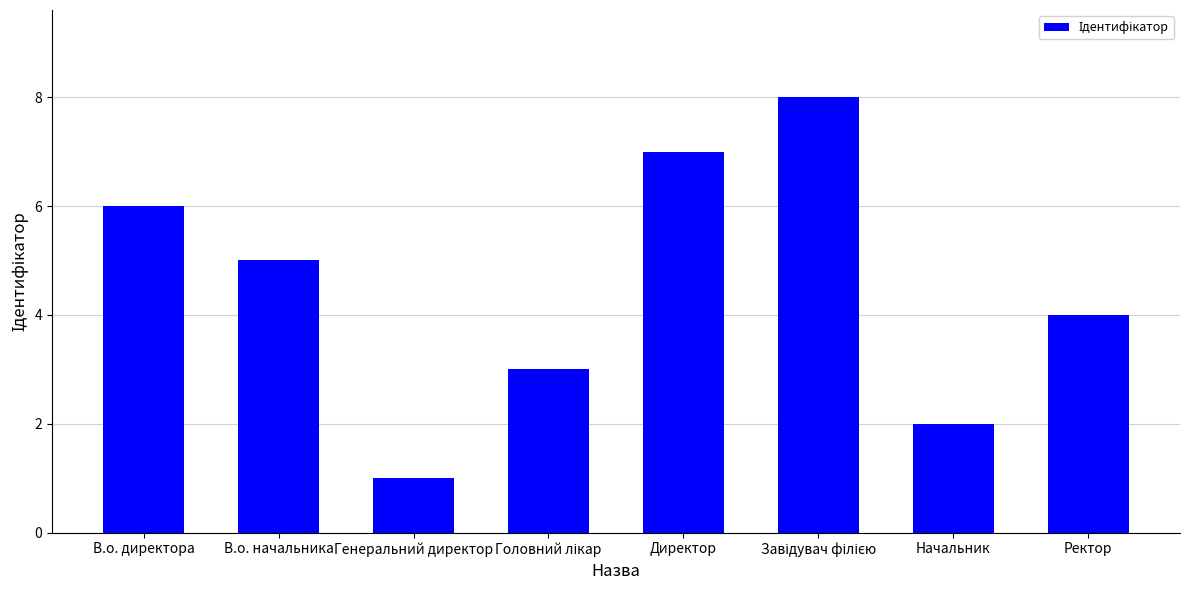

At which category does the chart reach its minimum across all series?

Генеральний директор